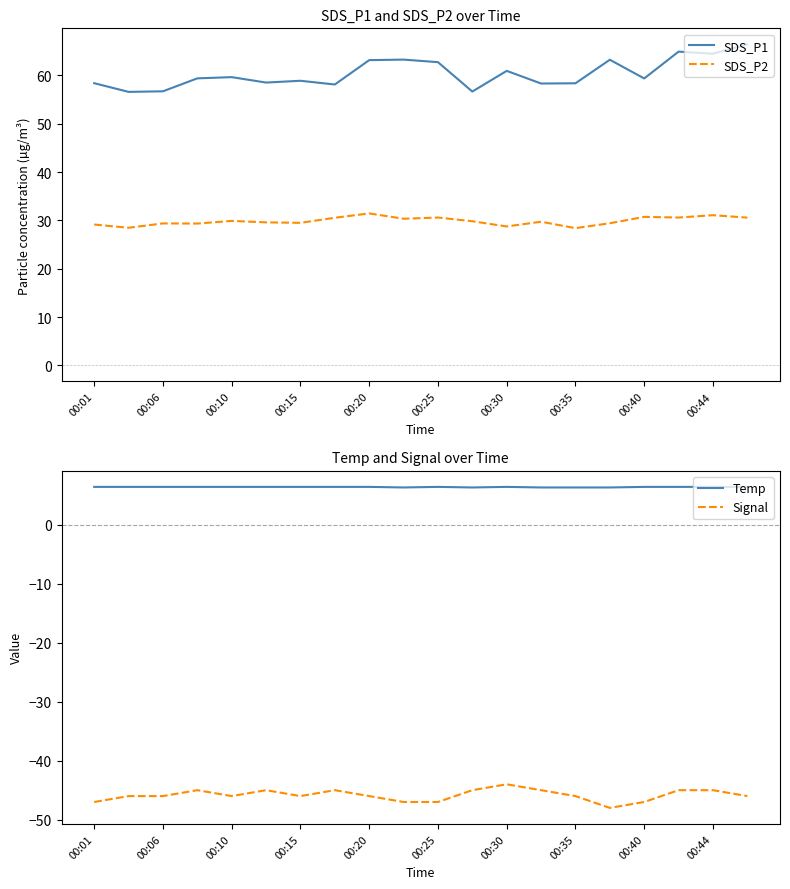

The value of Temp at 00:44 is 1.9. True or false?

False